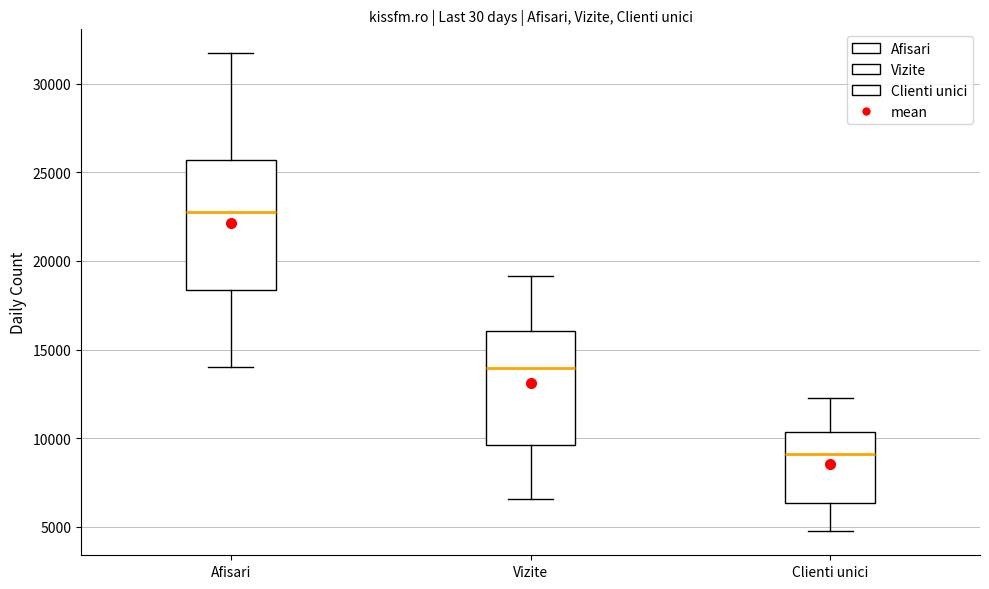

Reading left to right, transcribe this box plot: for each box, give where its median line is, the range the box spans, and where its two whiskers end, as read against the y-axis. The values are not printed on the chart, so give them approximately, as read against the axis.

Afisari: median 22500, box 18500 to 25500, whiskers 14000 to 31500
Vizite: median 14000, box 9500 to 16000, whiskers 6500 to 19000
Clienti unici: median 9000, box 6500 to 10500, whiskers 4500 to 12500